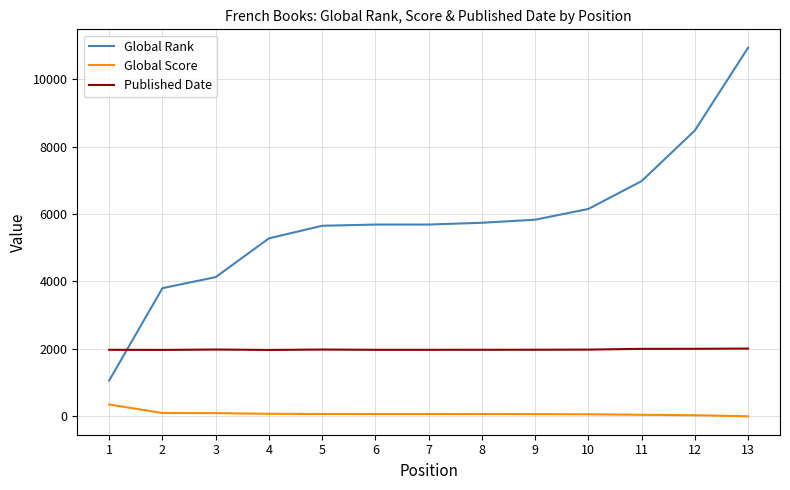

At how many categories does at least one series exceed 9458?

1